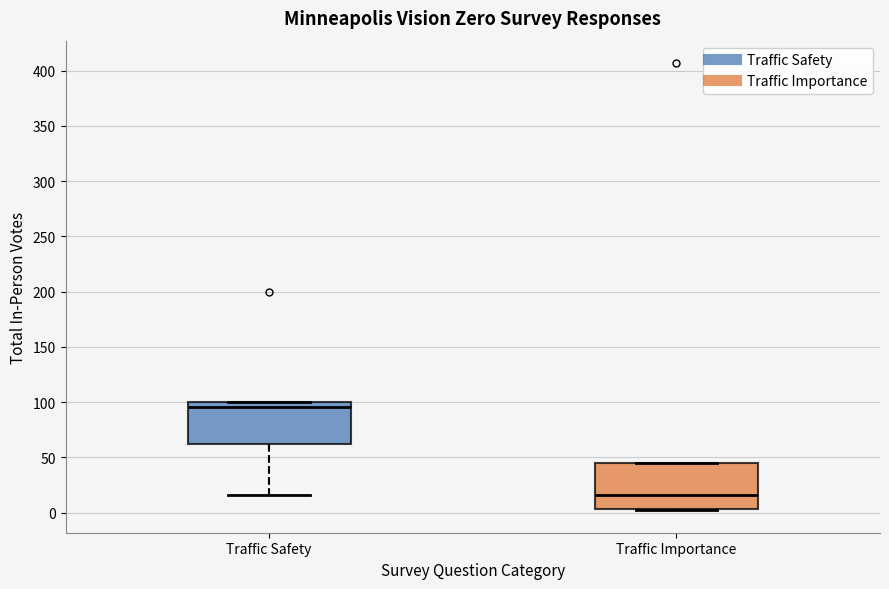

Reading left to right, read every box against the y-axis: the position of its median line, the range the box covers, and the ends of its whiskers. The values are not printed on the chart, so give them approximately, as read against the axis.

Traffic Safety: median 95, box 60 to 100, whiskers 15 to 100
Traffic Importance: median 15, box 5 to 45, whiskers 0 to 45